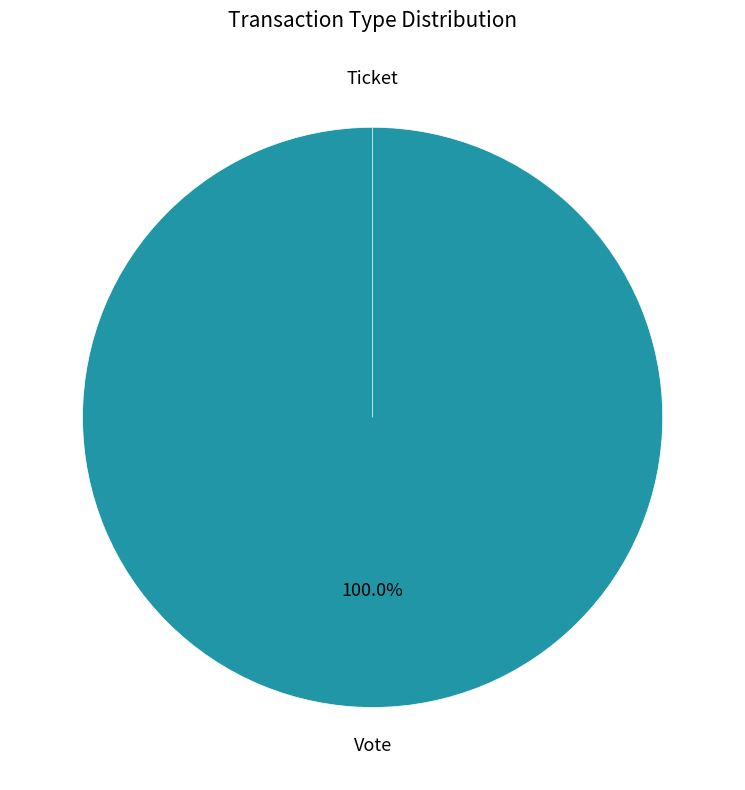

What is the largest slice in the pie chart?

Vote